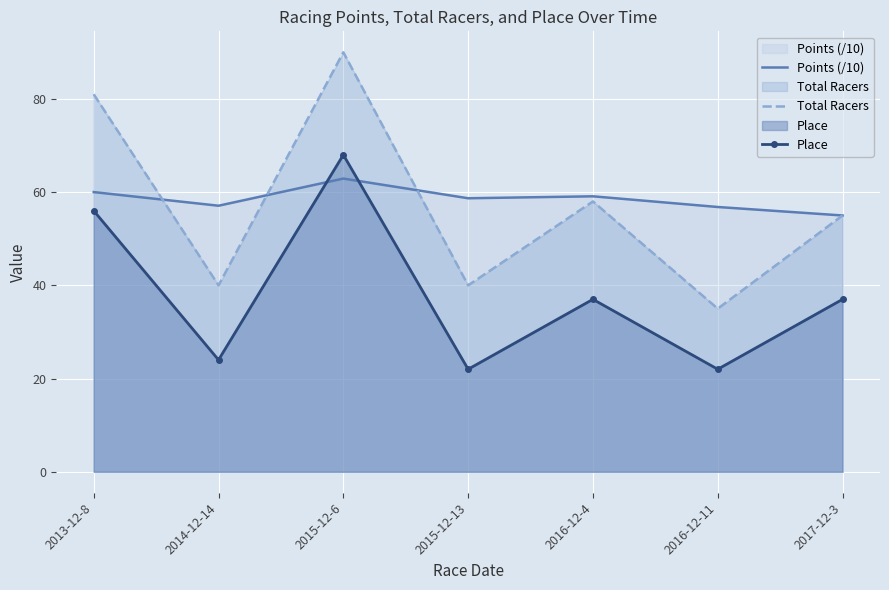

Which category has the lowest value across all series?

2015-12-13